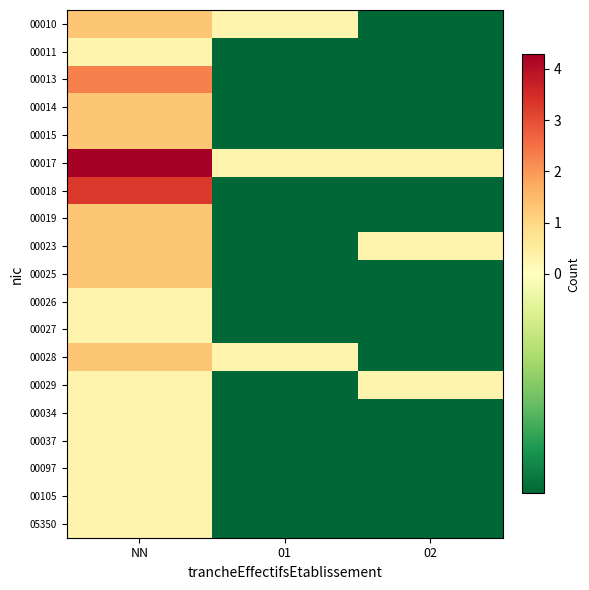

How many categories are shown in the chart?

3